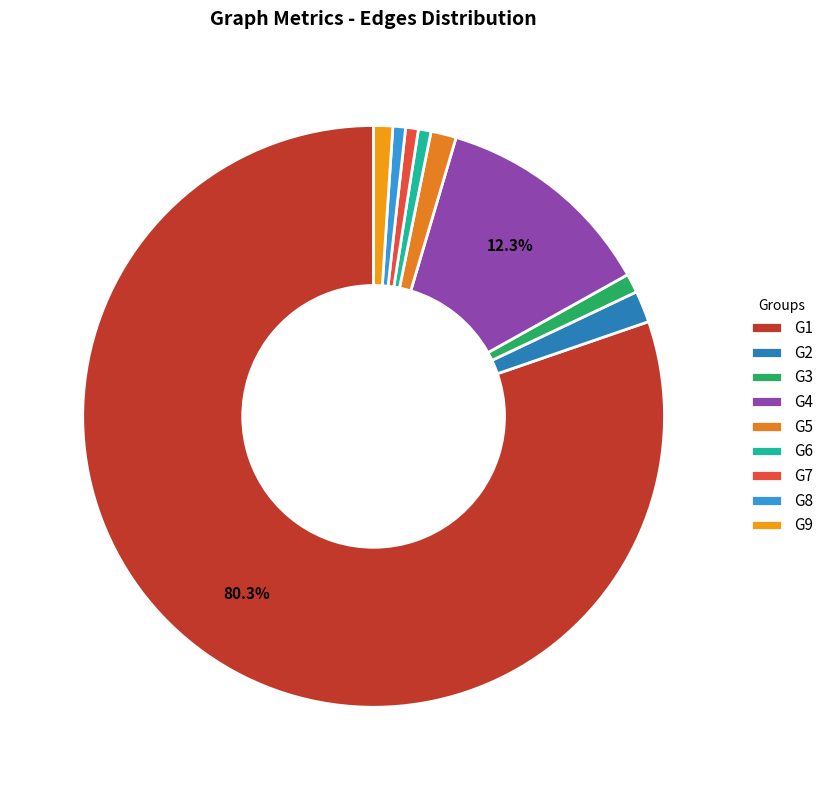

What percentage is the G3 slice, to the nearest percent?

1%